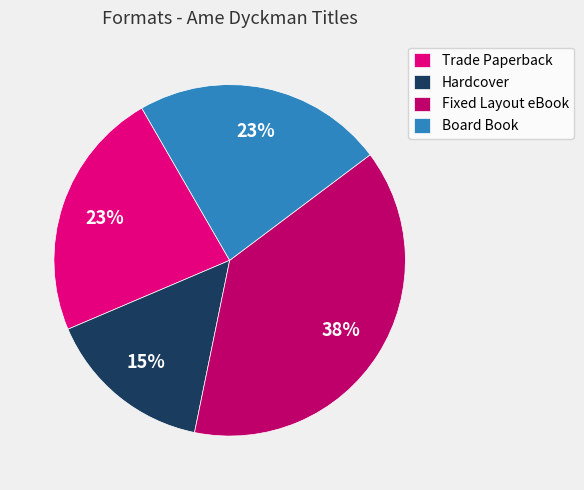

To the nearest percent, what is the difference between the Trade Paperback and Fixed Layout eBook slice percentages?

15%